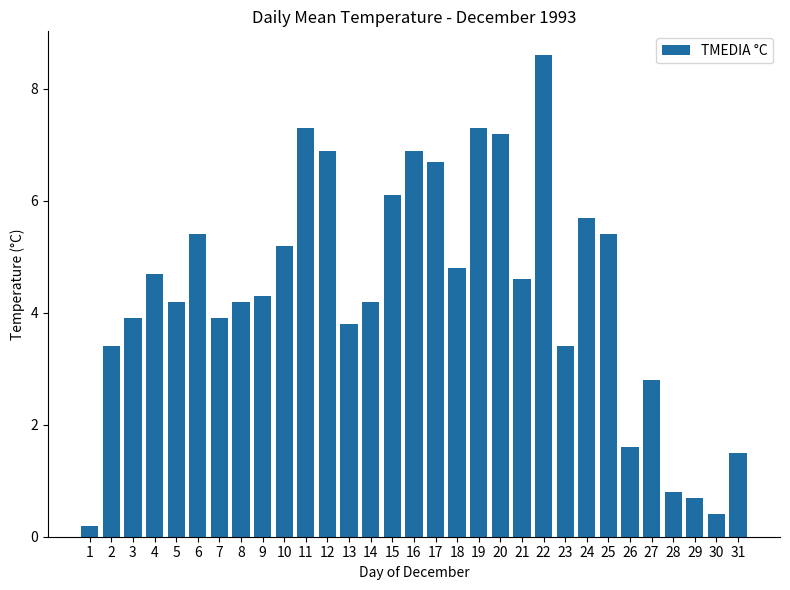

Reading left to right, list all the values displayed in this chart.

1=0.2	2=3.4	3=3.9	4=4.7	5=4.2	6=5.4	7=3.9	8=4.2	9=4.3	10=5.2	11=7.3	12=6.9	13=3.8	14=4.2	15=6.1	16=6.9	17=6.7	18=4.8	19=7.3	20=7.2	21=4.6	22=8.6	23=3.4	24=5.7	25=5.4	26=1.6	27=2.8	28=0.8	29=0.7	30=0.4	31=1.5